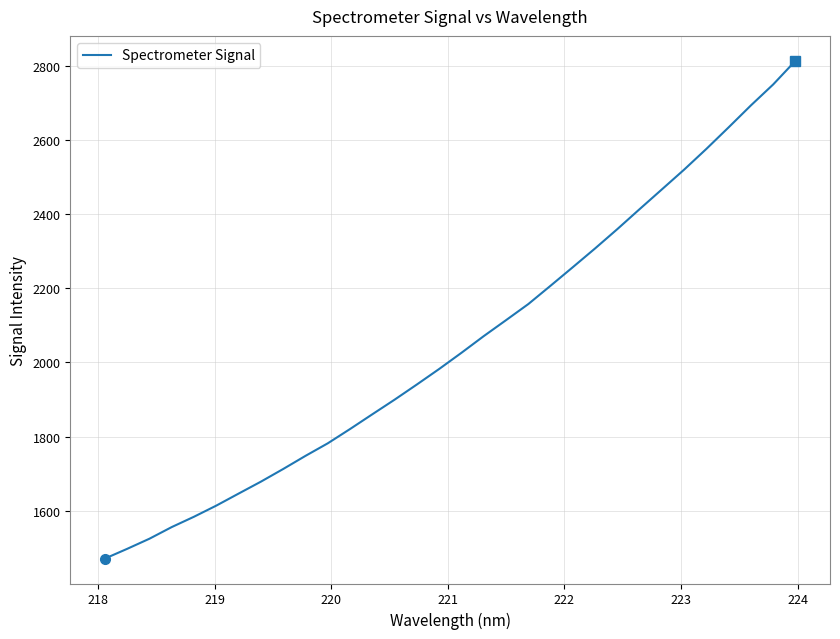

How many lines are shown in the chart?

1